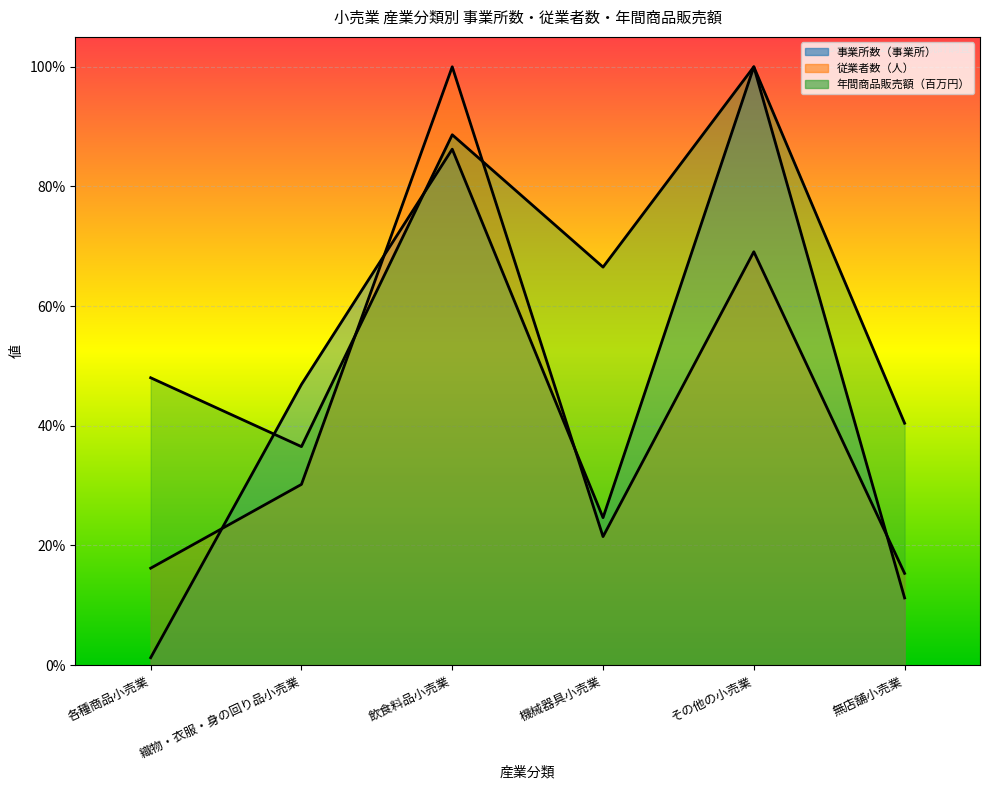

Count the 従業者数（人） values in the range 0 to 1.

6